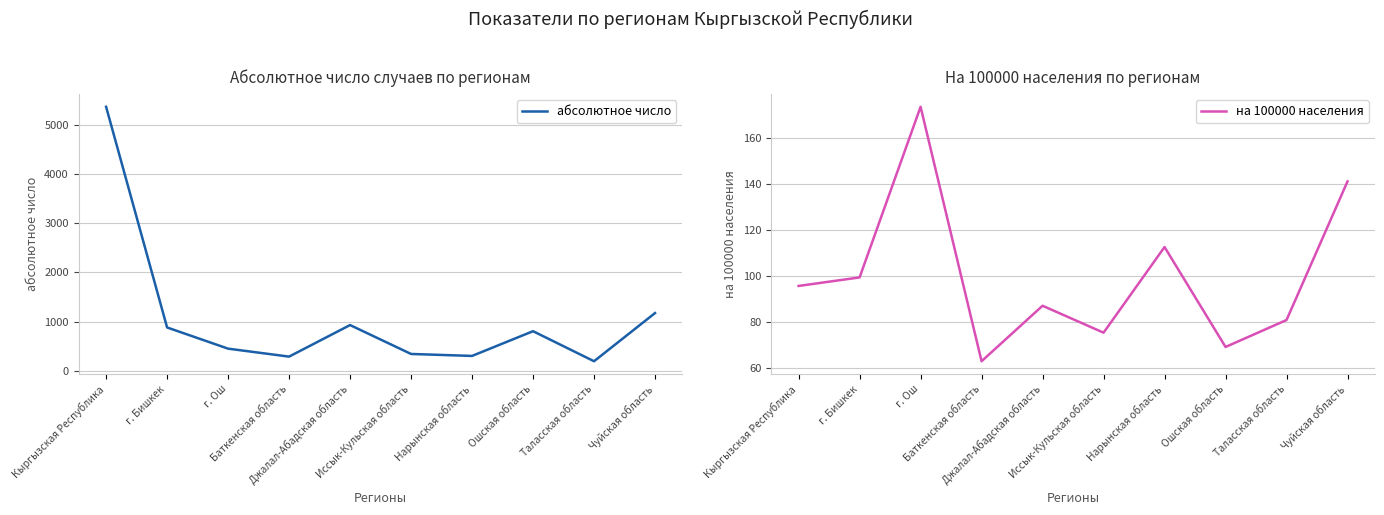

Between Джалал-Абадская область and Кыргызская Республика, which is larger?

Кыргызская Республика